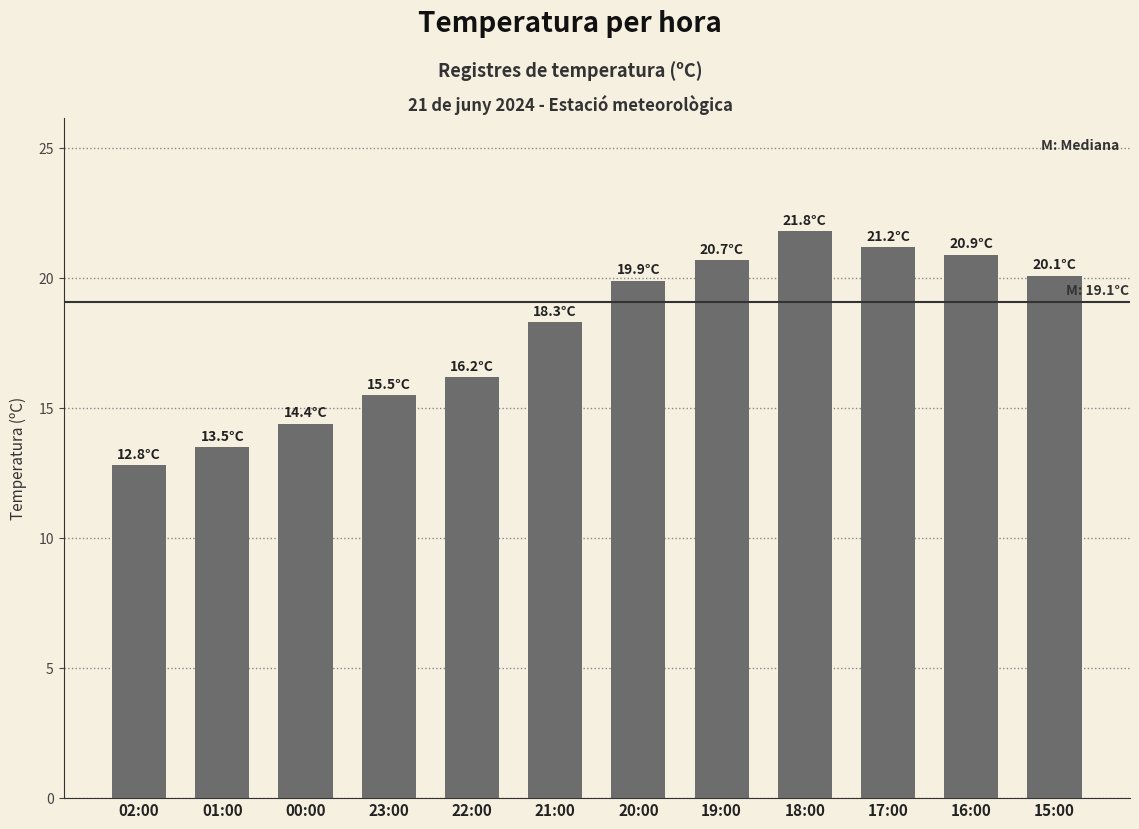

What value does the data have at 23:00?

15.5